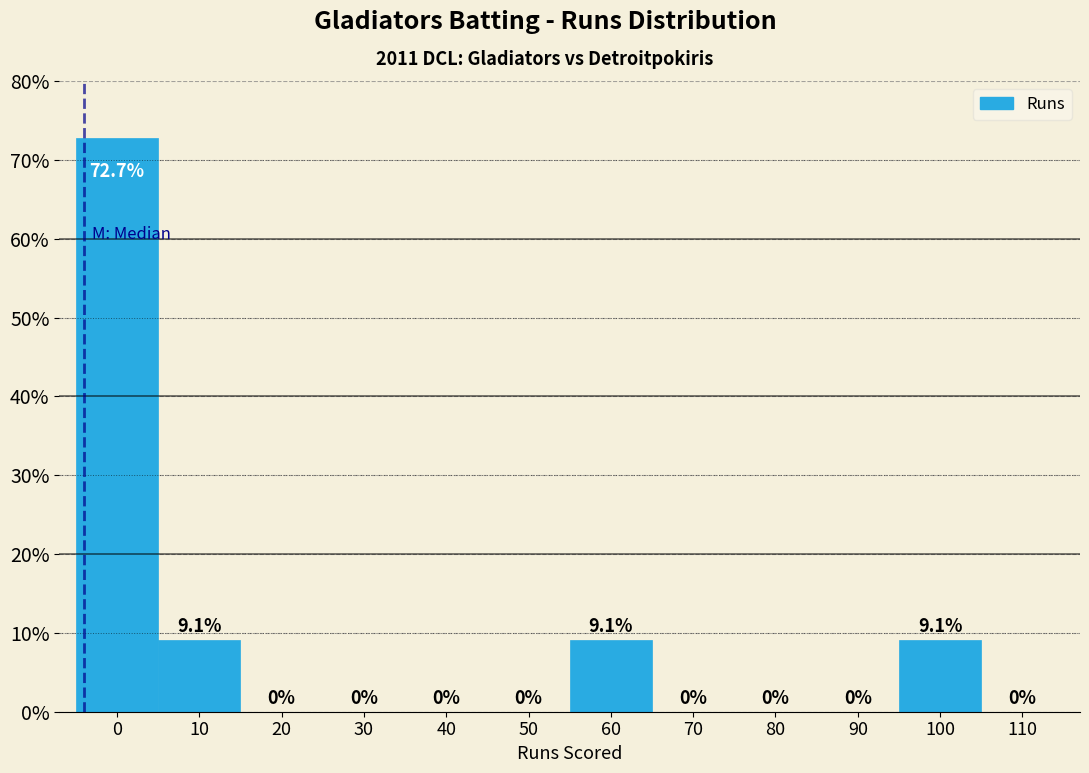

Reading left to right, extract all data points from this chart.

0=72.7	10=9.1	20=0.0	30=0.0	40=0.0	50=0.0	60=9.1	70=0.0	80=0.0	90=0.0	100=9.1	110=0.0